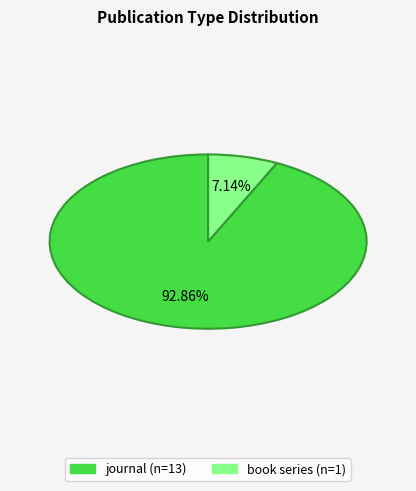

Between book series and journal, which is larger?

journal